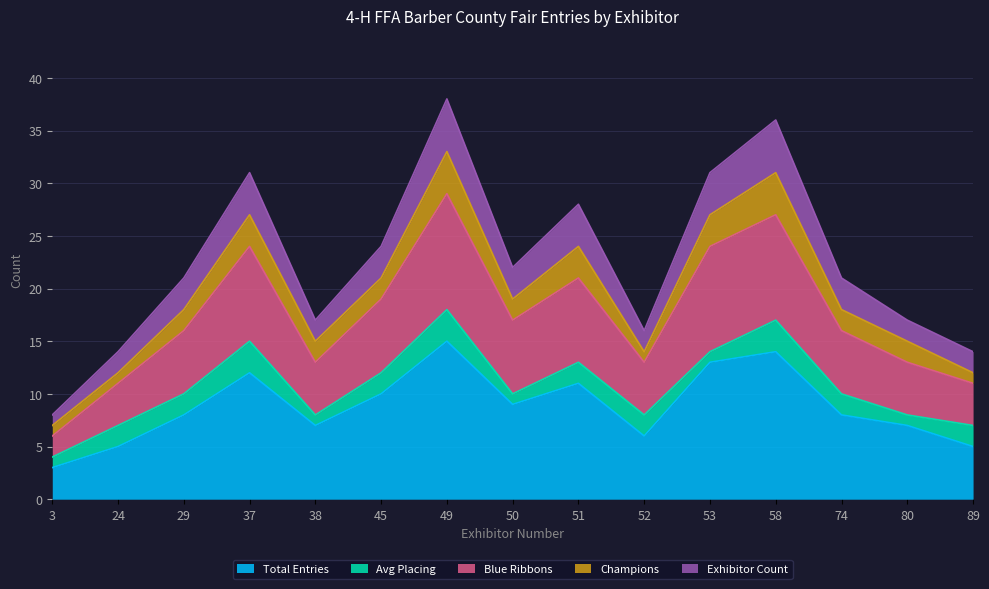

What is the smallest value displayed?

3